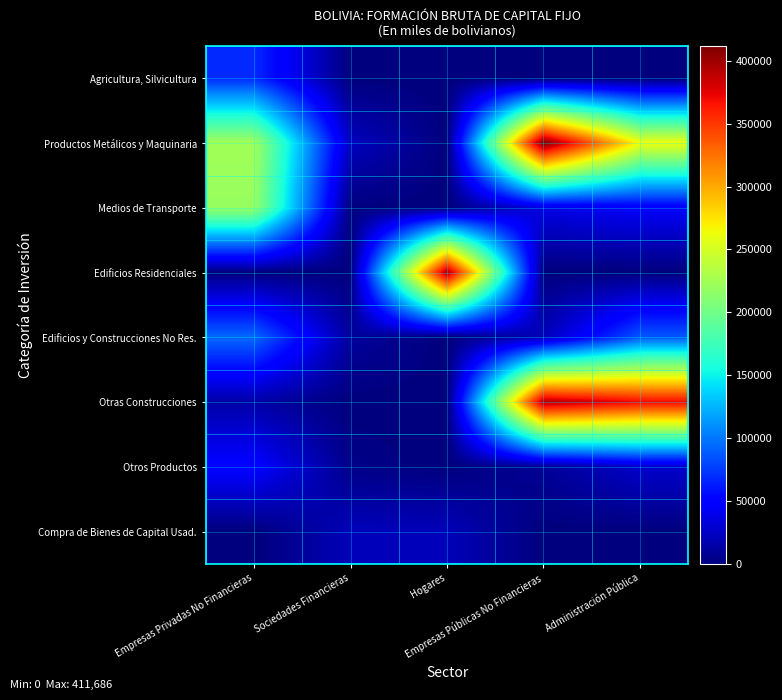

What is the difference between the highest and lowest values at Hogares?

395328